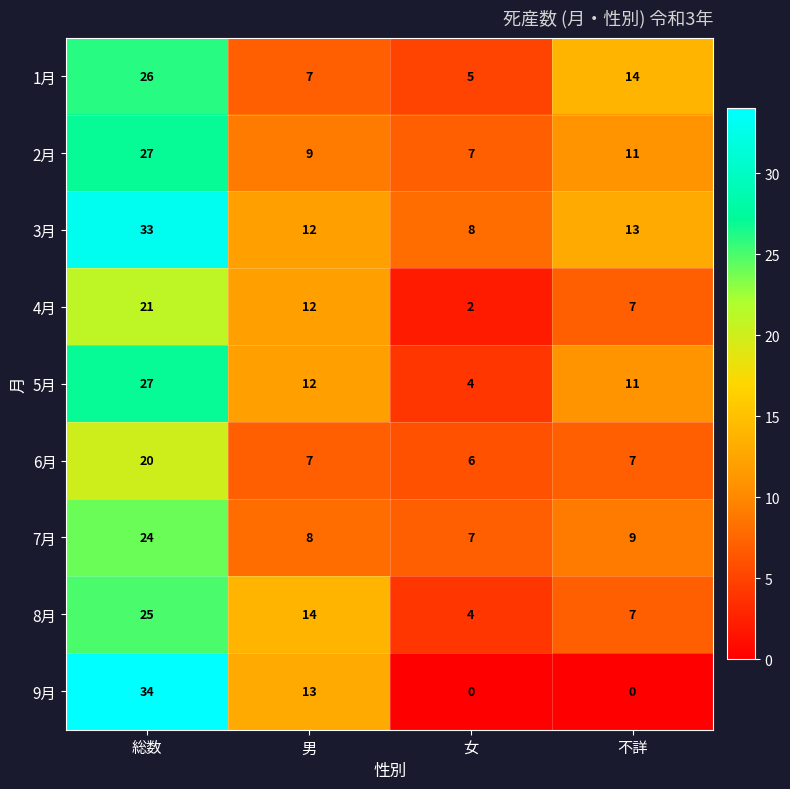

How many values in the 8月 series are below 14?

2